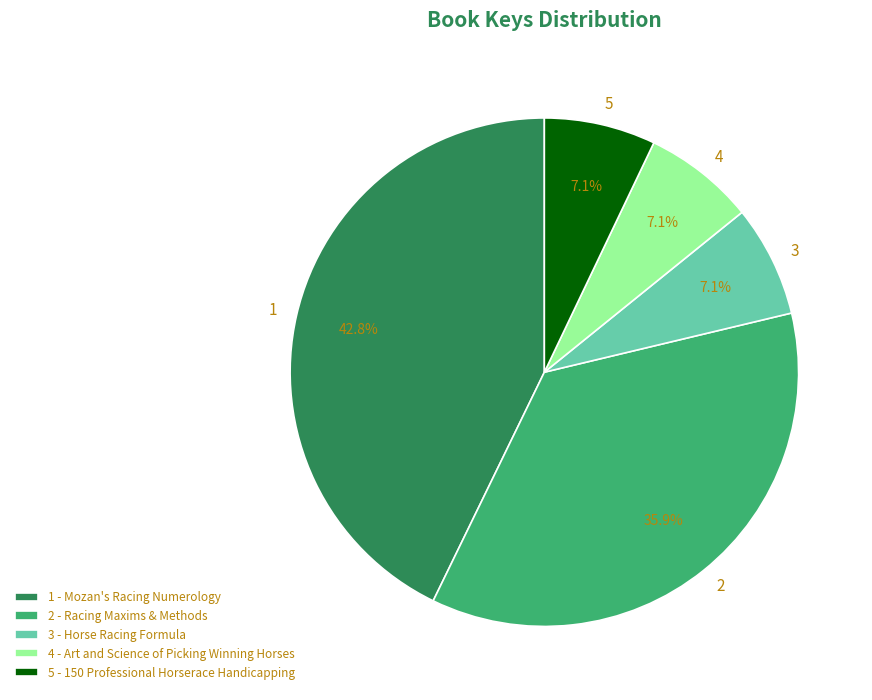

Does any single category account for the majority?

No